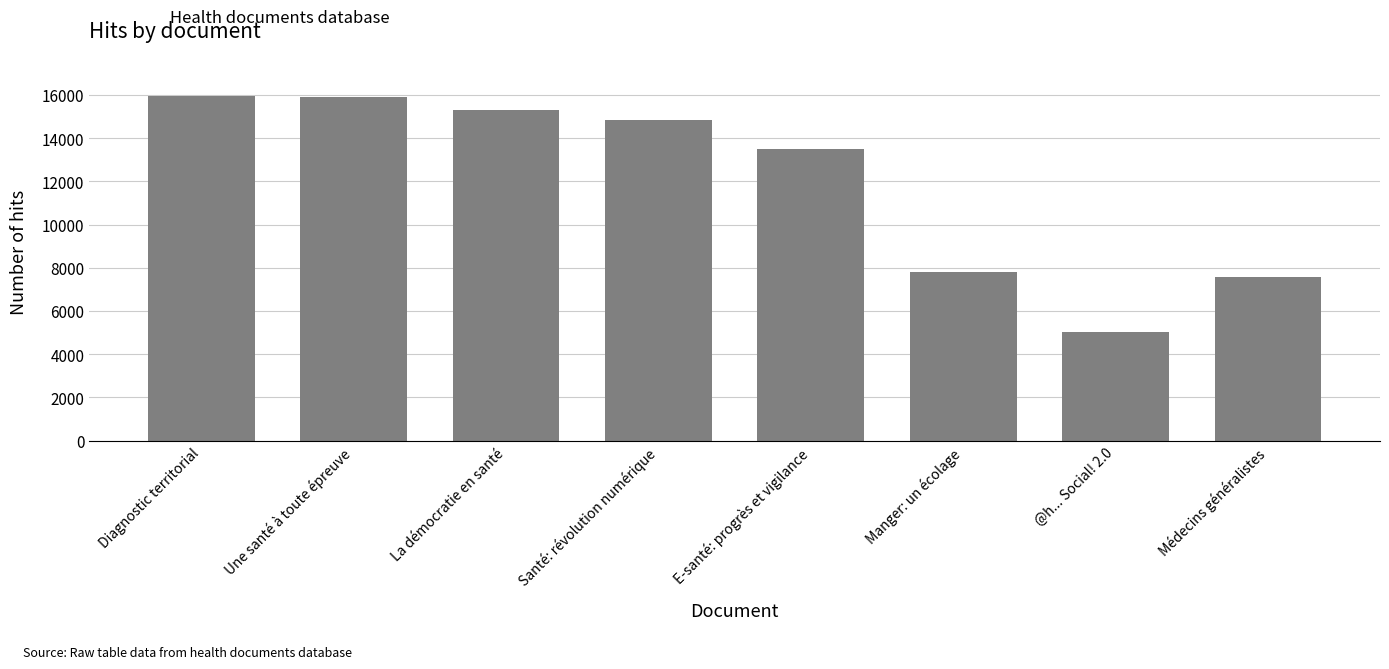

Between Diagnostic territorial and E-santé: progrès et vigilance, which is larger?

Diagnostic territorial